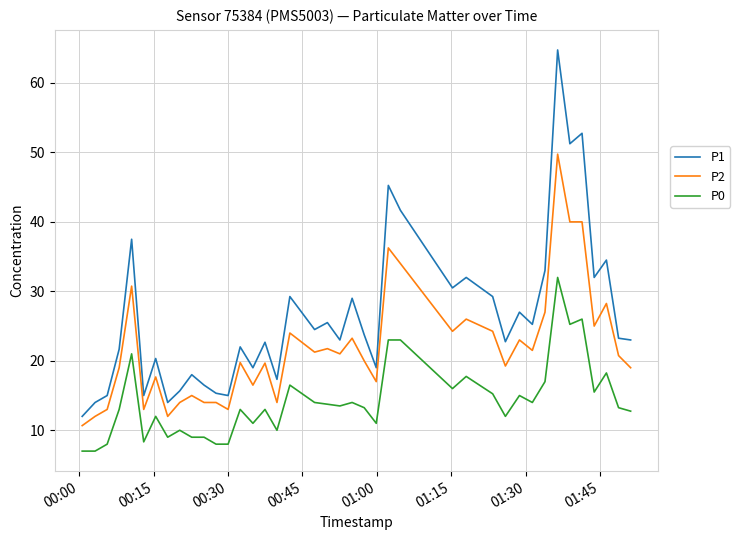

How many lines are shown in the chart?

3